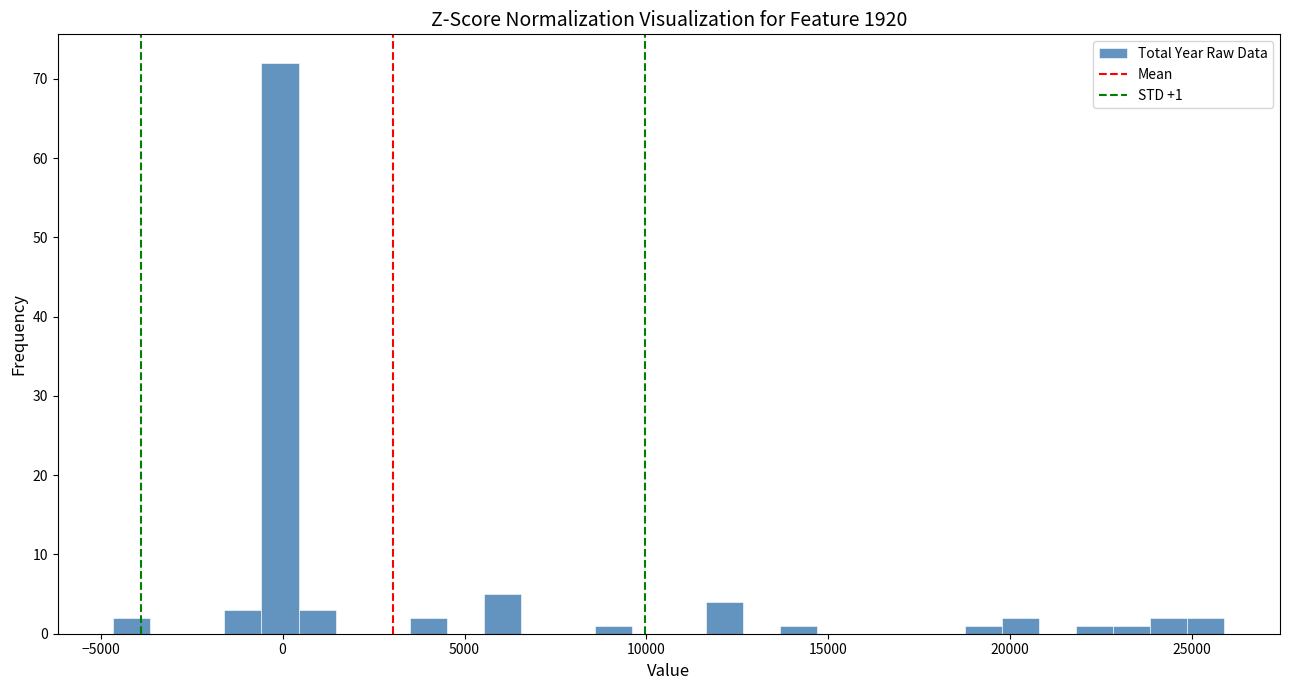

Around what value on the x-axis is the tallest bar? Give the approximate position of its centre, as read against the axis.

0